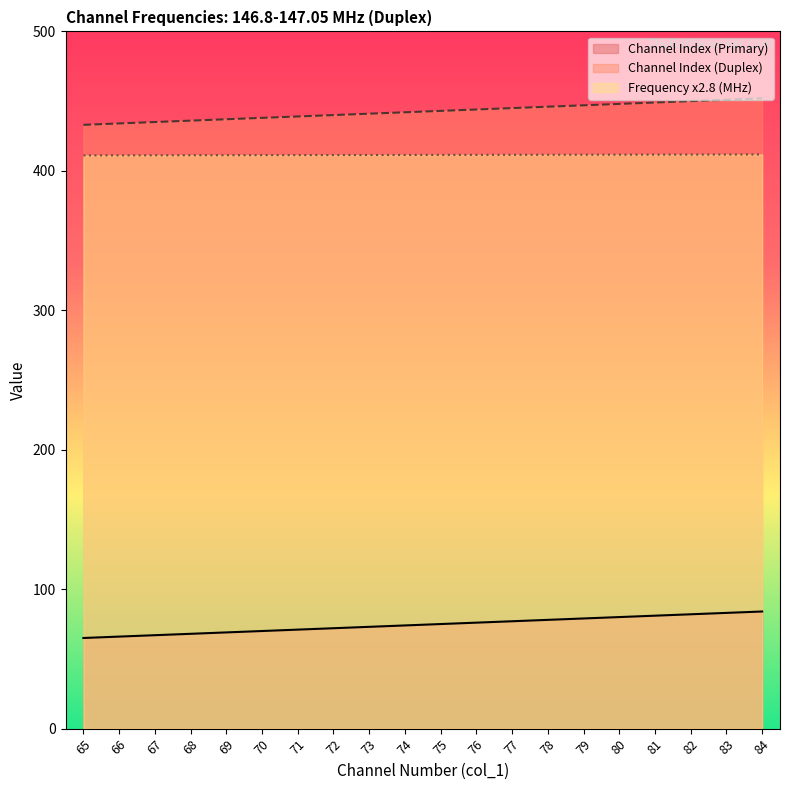

Which series has the largest range (max minus min)?

Frequency (MHz)